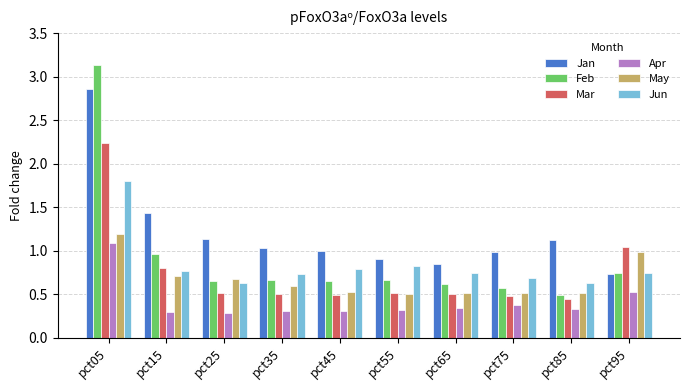

The value of Jun at pct45 is 0.8. True or false?

True